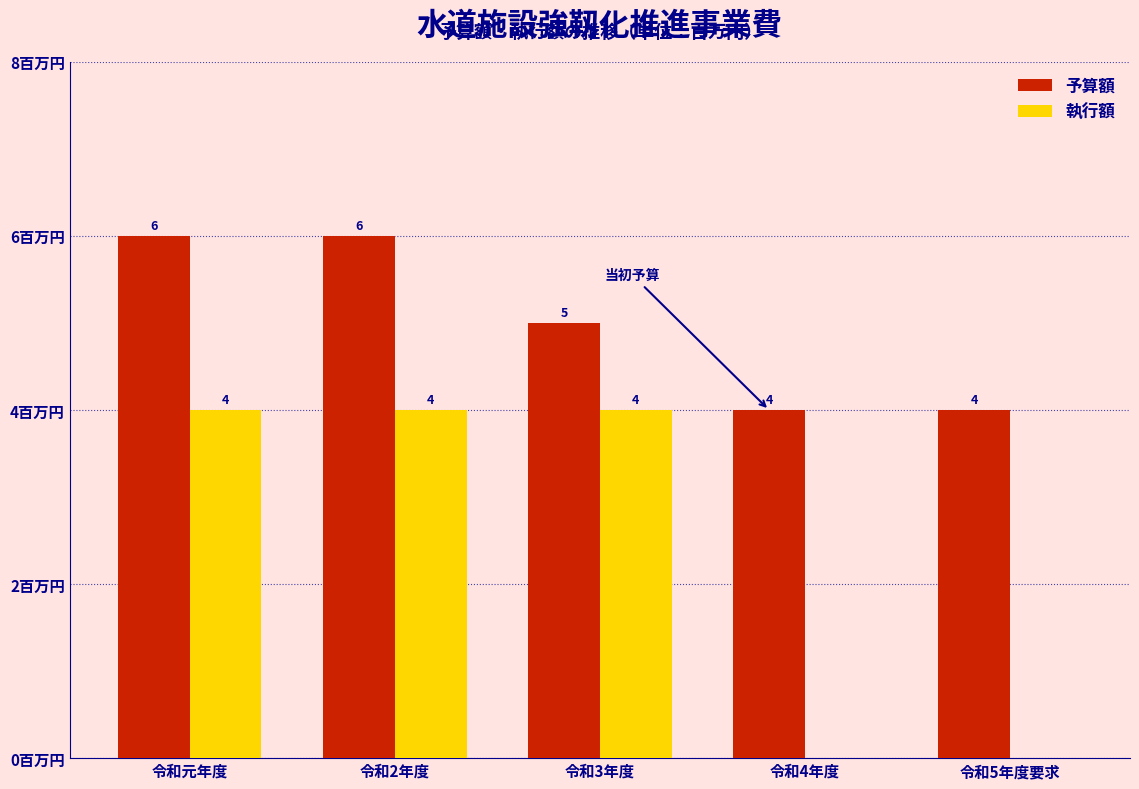

Which series has the largest total across all categories?

予算額